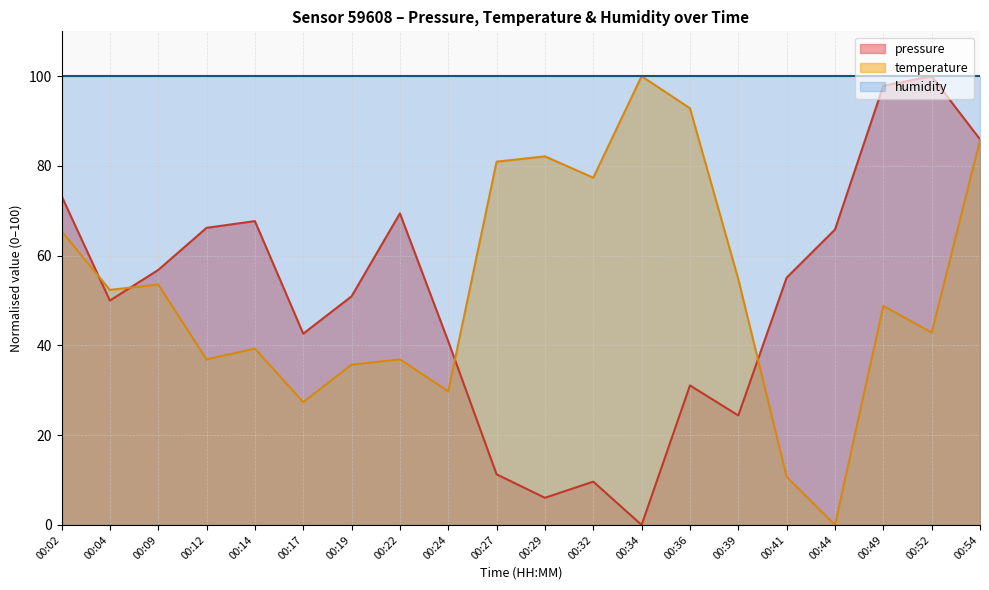

What is the difference between the temperature values at 00:54 and 00:04?

33.3